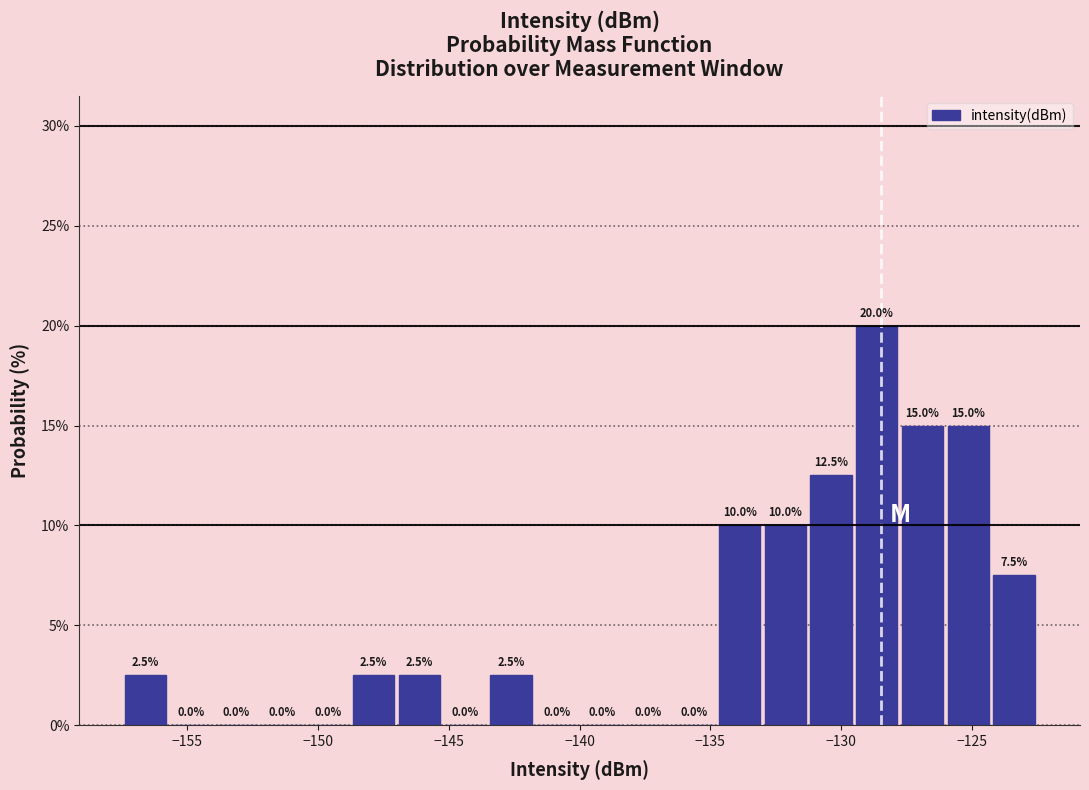

Read against the x-axis, roughly where is the centre of the tallest bar?

-128.5